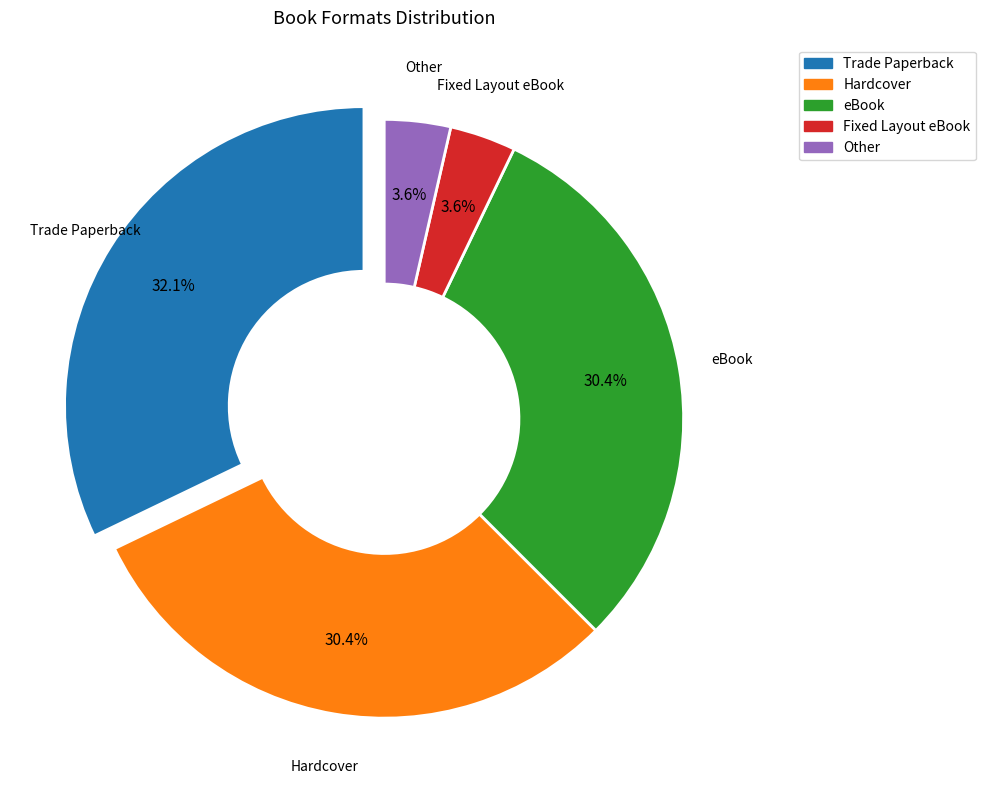

Approximately how many times larger is the value at Other compared to Fixed Layout eBook?

1.0